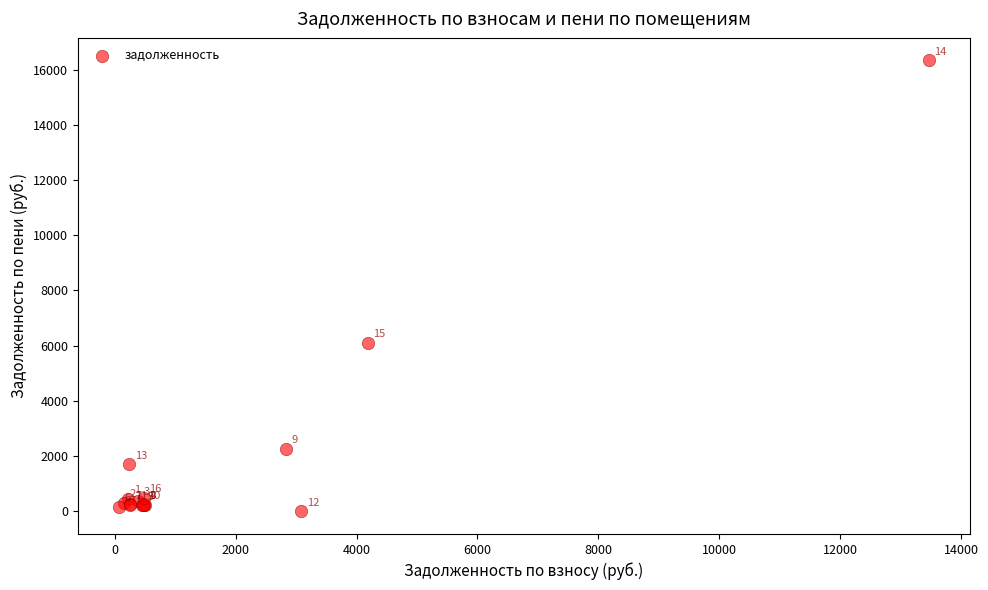

What Y value in the scatter plot is closest to 8164?

6100.0